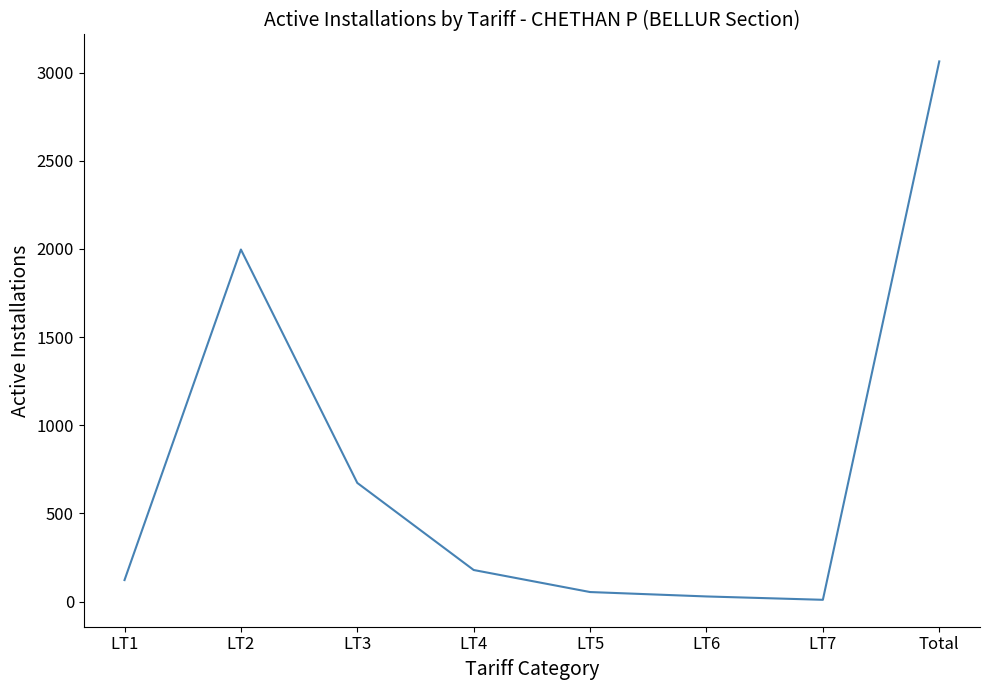

What is the change in value from LT2 to LT6?

-1968